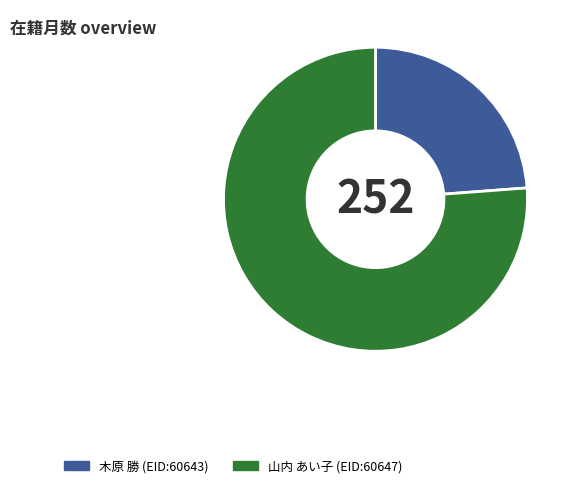

Does 山内 あい子 (EID:60647) represent more than half of the total?

Yes